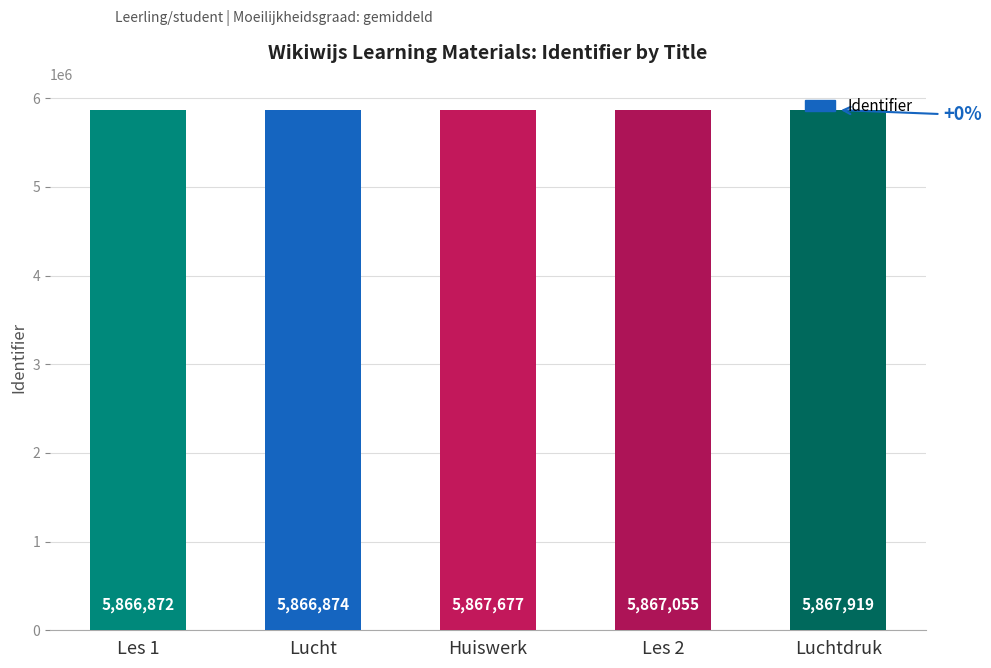

What is the approximate value at Luchtdruk, to the nearest 50?

5867900